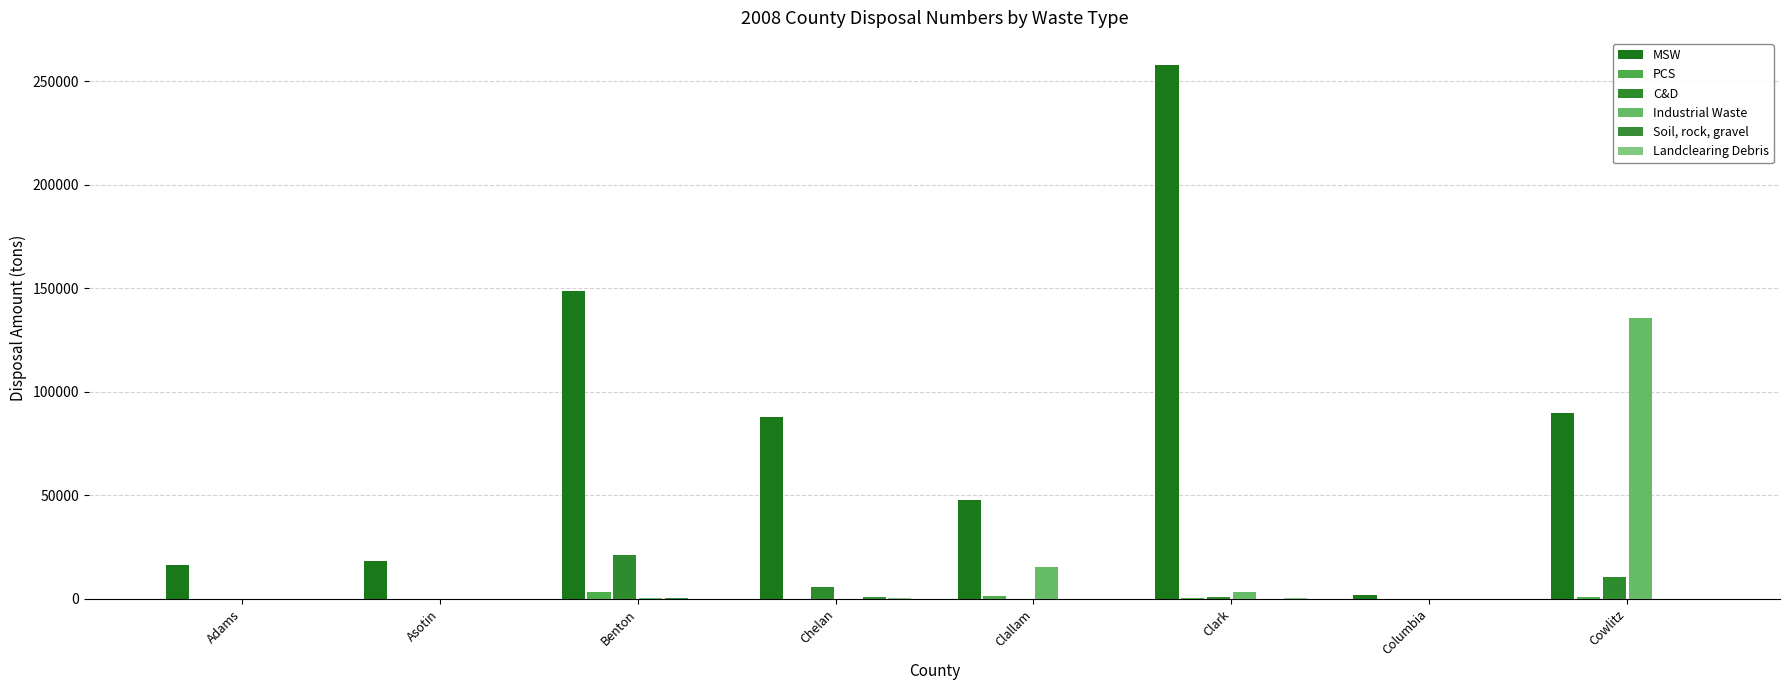

What is the difference between the maximum and second lowest values in the MSW series?

241568.4